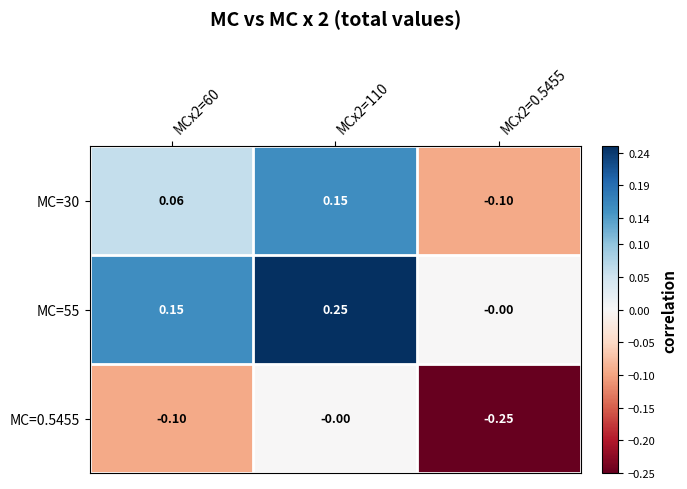

Rank the series by their average value, from lowest to highest.

MC=0.5455, MC=30, MC=55